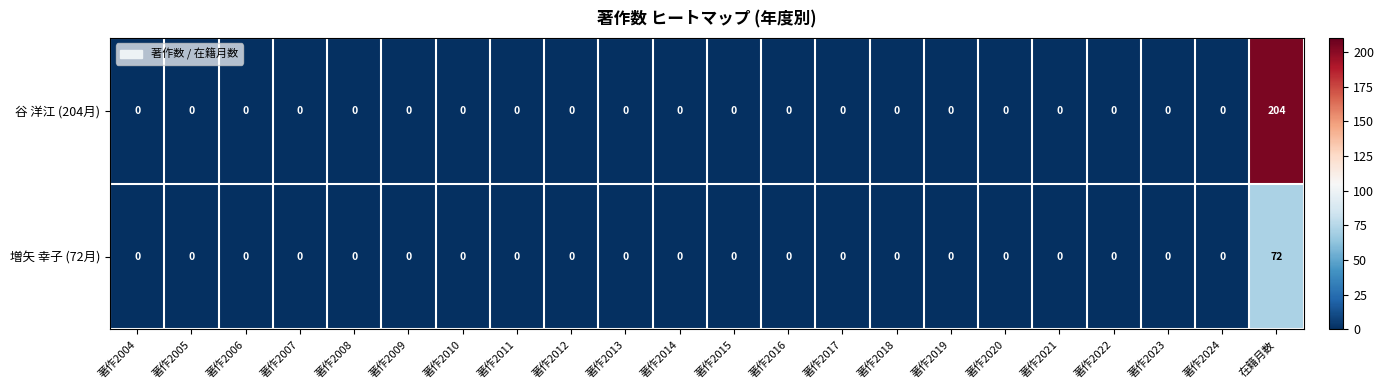

Rank the series by their average value, from lowest to highest.

増矢 幸子 (72月), 谷 洋江 (204月)